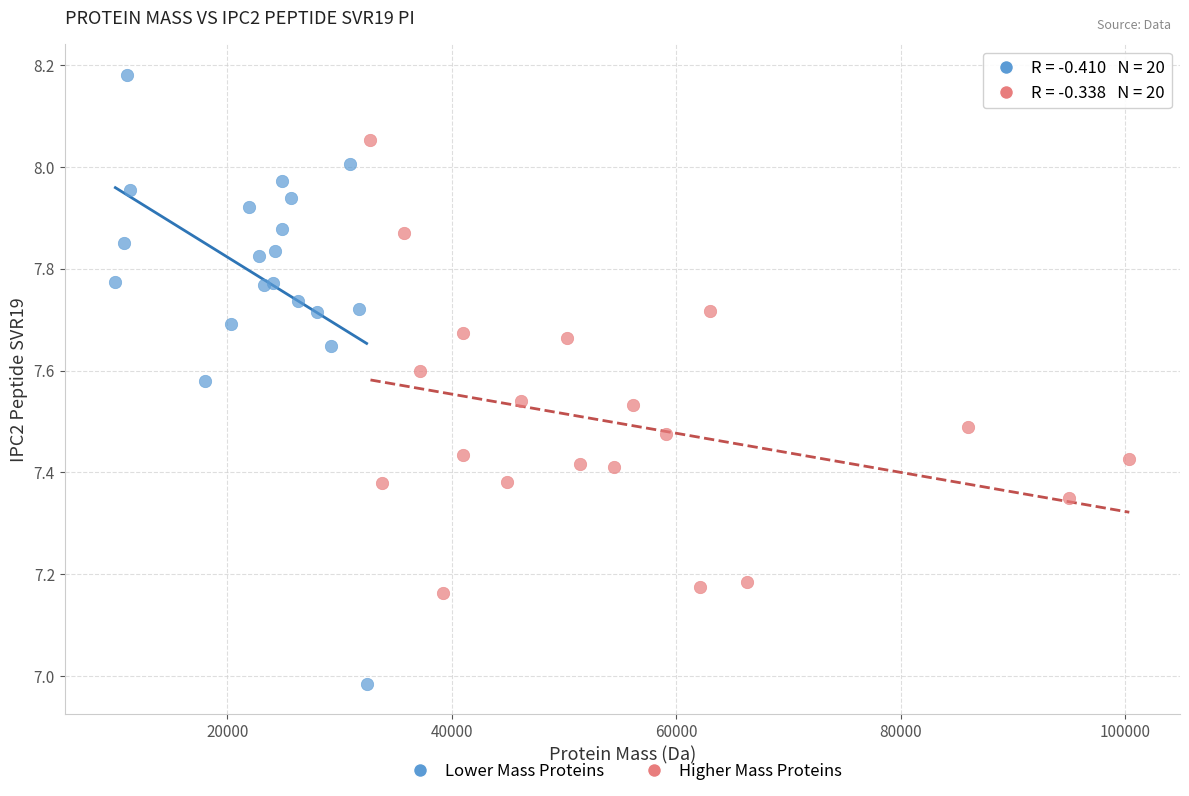

Which series contains the highest Y value?

Lower Mass Proteins